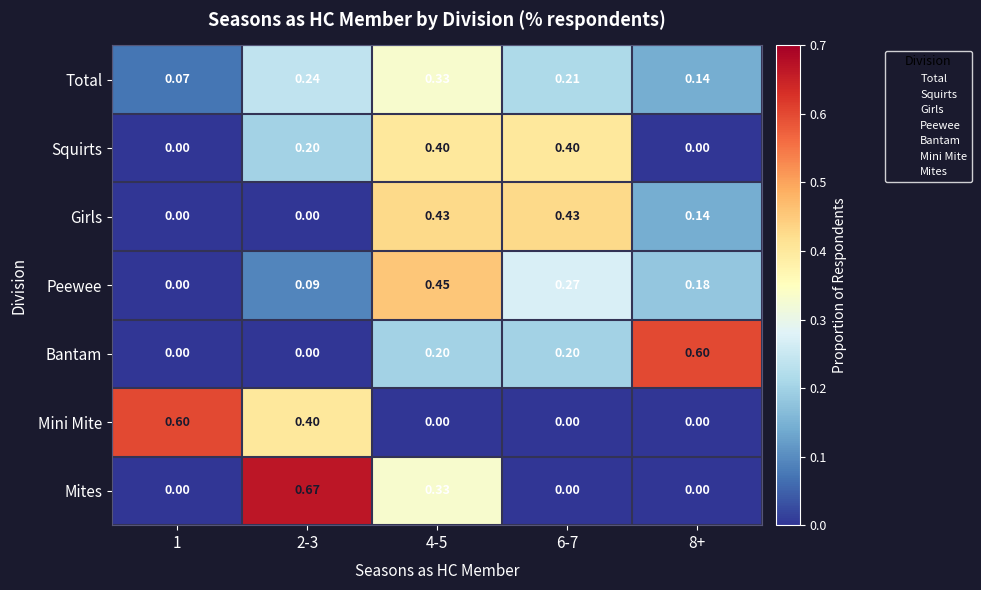

Which series has the largest range (max minus min)?

Mites